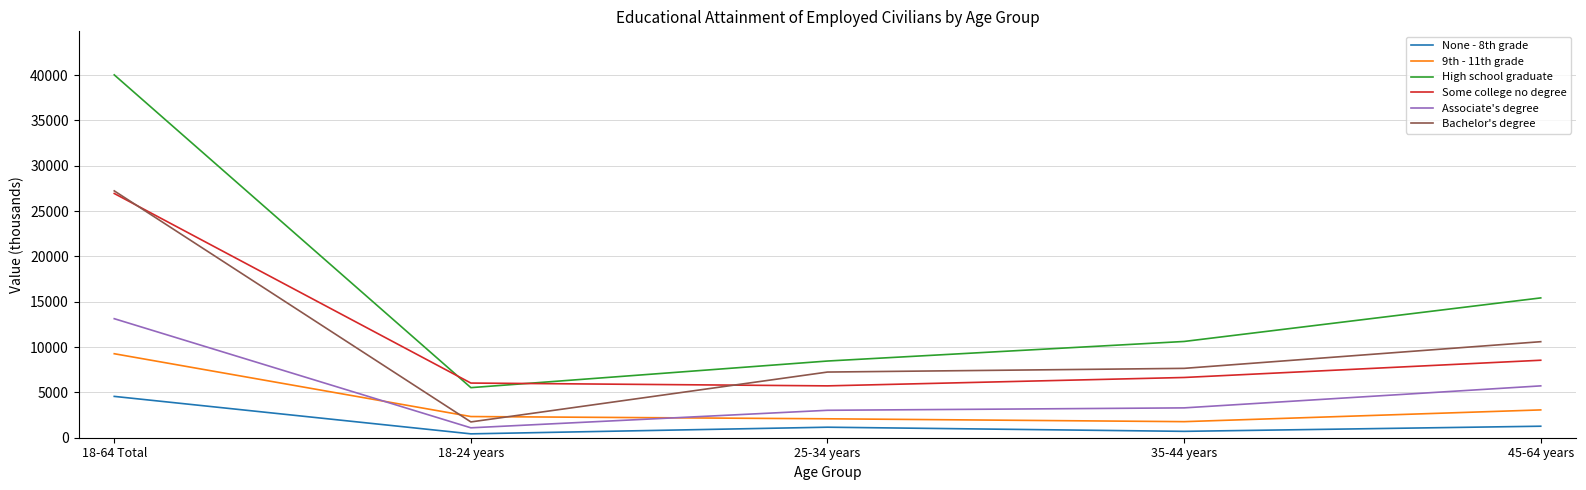

Is the value of Associate's degree at 35-44 years greater than the value of Some college no degree at 18-24 years?

No